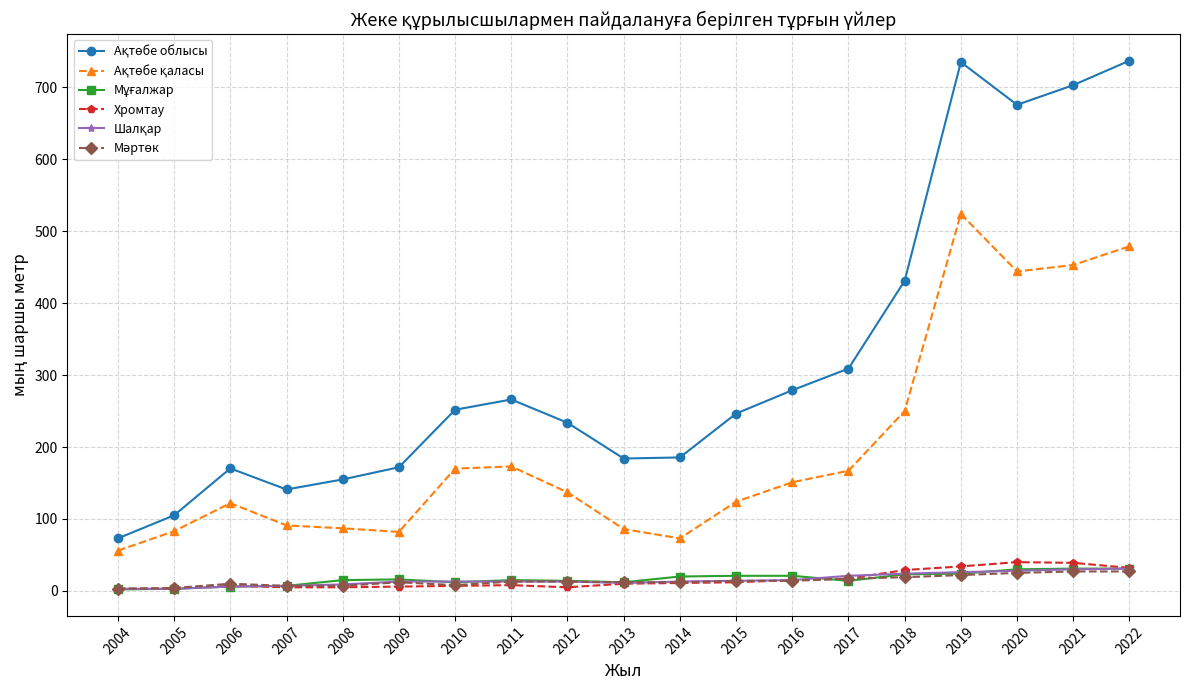

At how many categories does at least one series exceed 292?

6